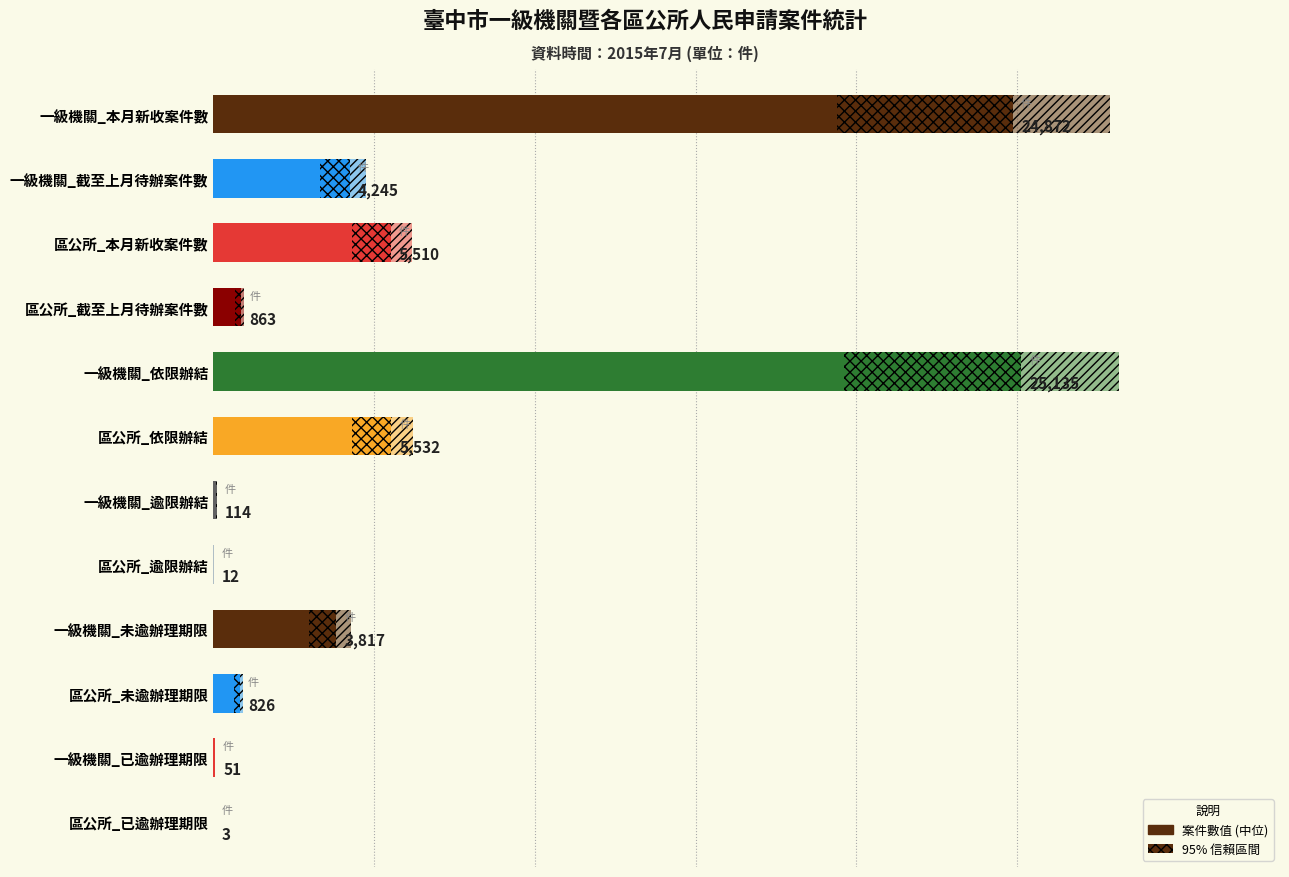

How many values exceed 3817?

5